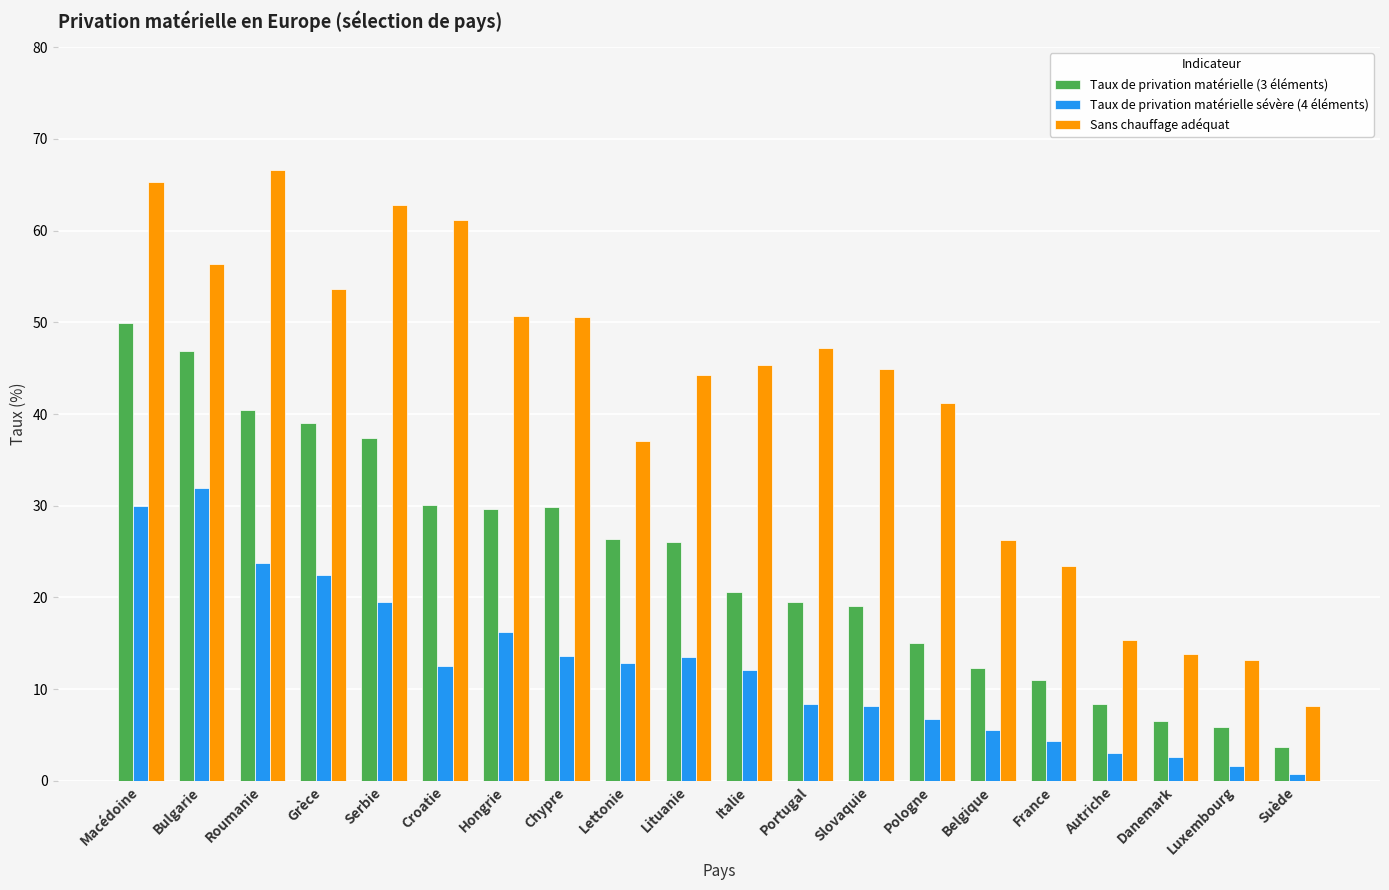

True or false: Sans chauffage adéquat has a value of 66.6 at Roumanie.

True